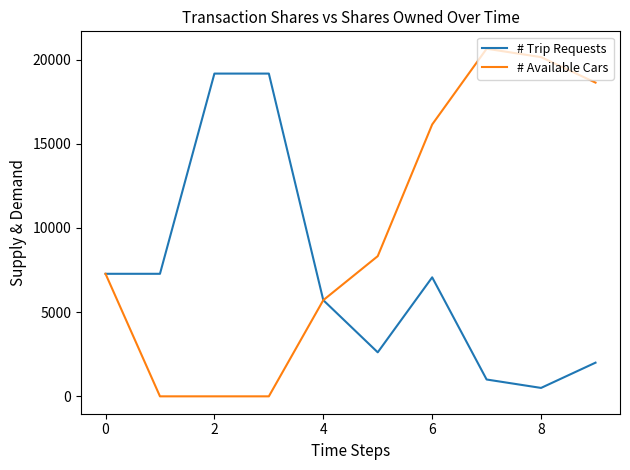

List the series in order of their peak value, highest first.

# Available Cars, # Trip Requests